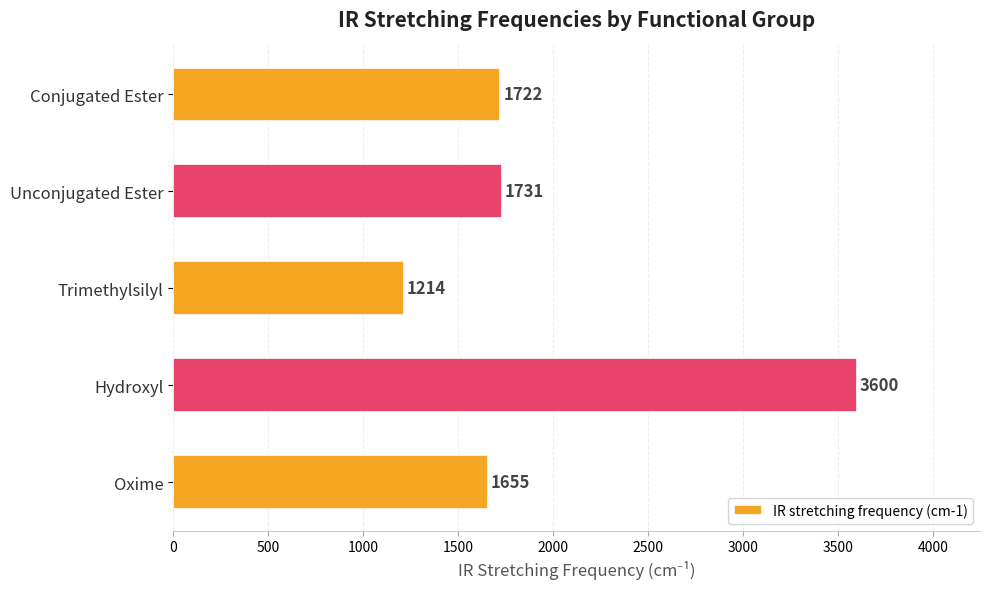

Reading bottom to top, list all the values displayed in this chart.

1655	3600	1214	1731	1722